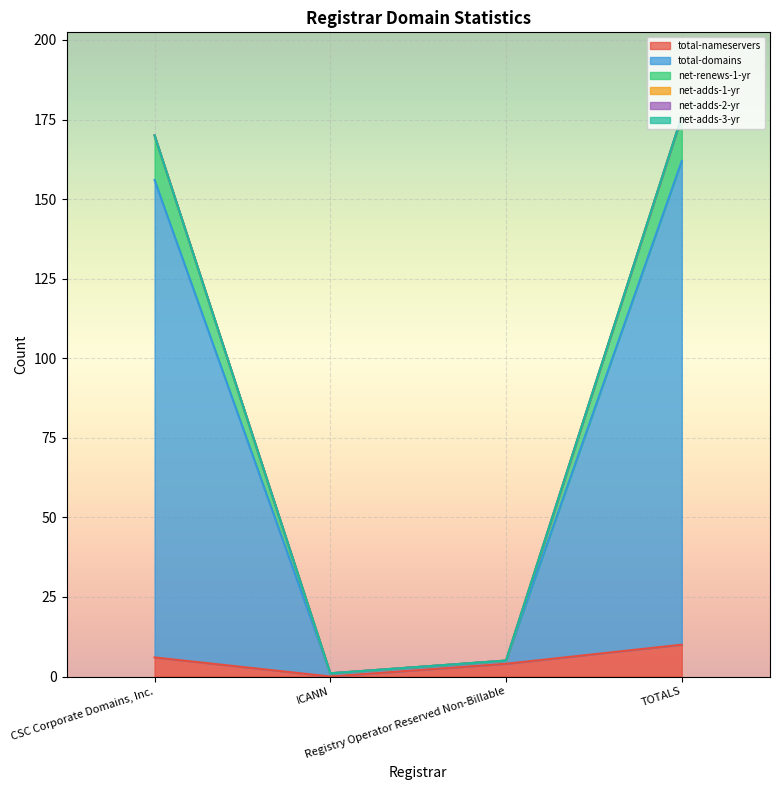

Rank the categories by total-nameservers value from highest to lowest.

TOTALS, CSC Corporate Domains, Inc., Registry Operator Reserved Non-Billable, ICANN